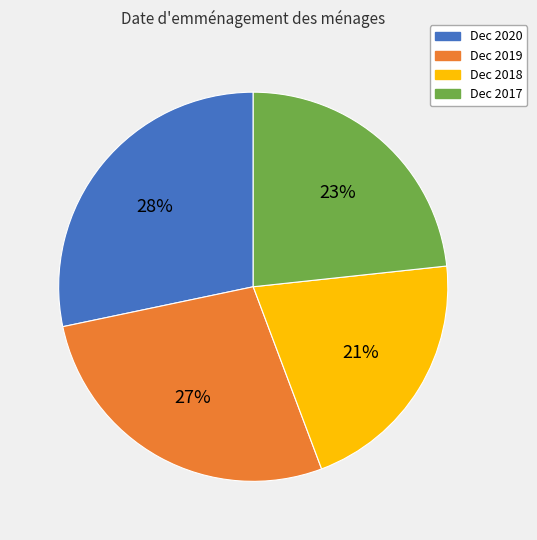

Approximately how many times larger is the value at Dec 2017 compared to Dec 2018?

1.1